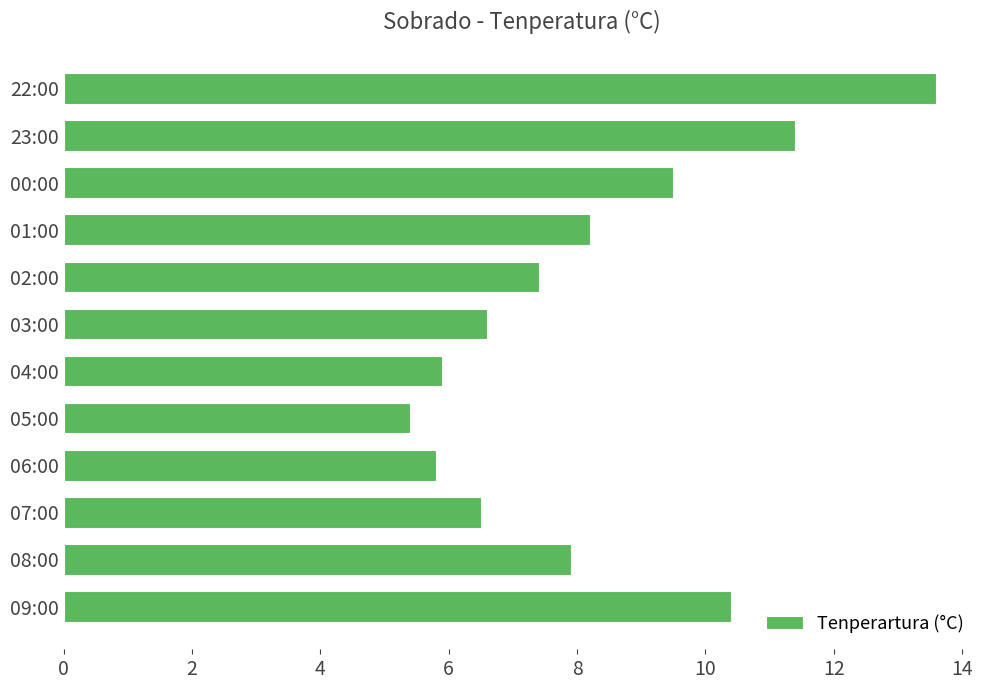

What is the sum of the values at 07:00 and 04:00?

12.4